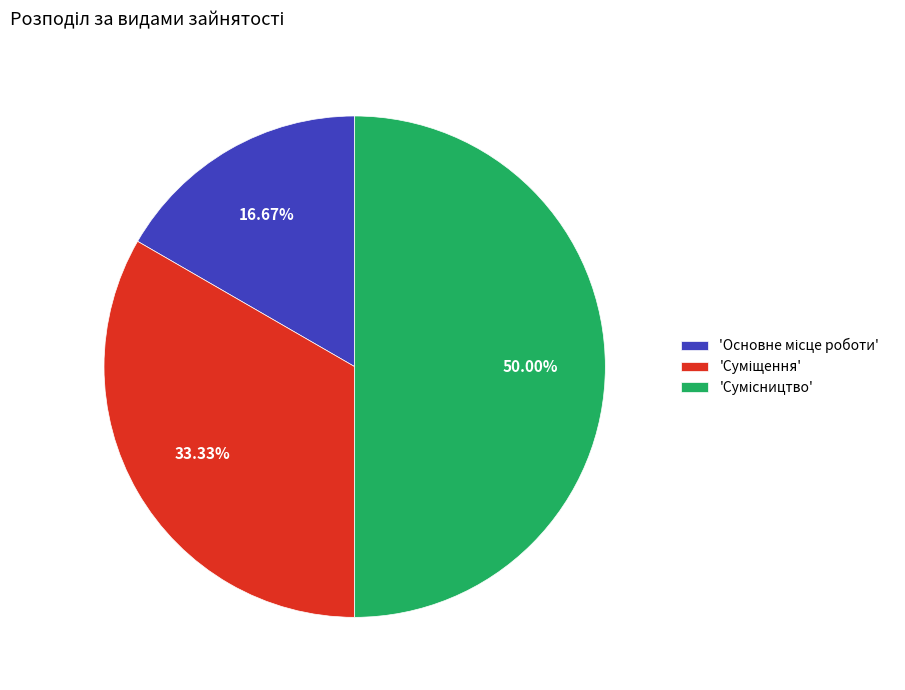

How many slices are in this pie chart?

3